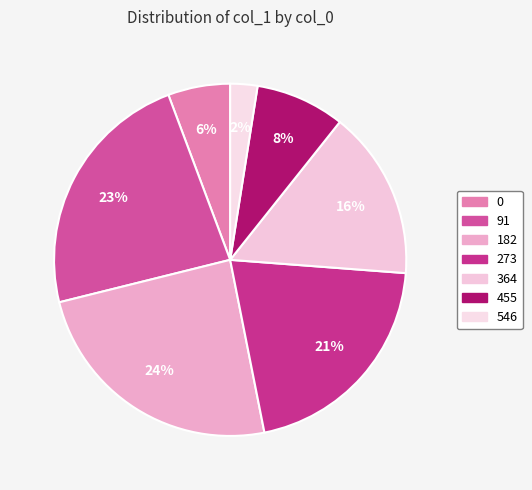

How many slices are in this pie chart?

7